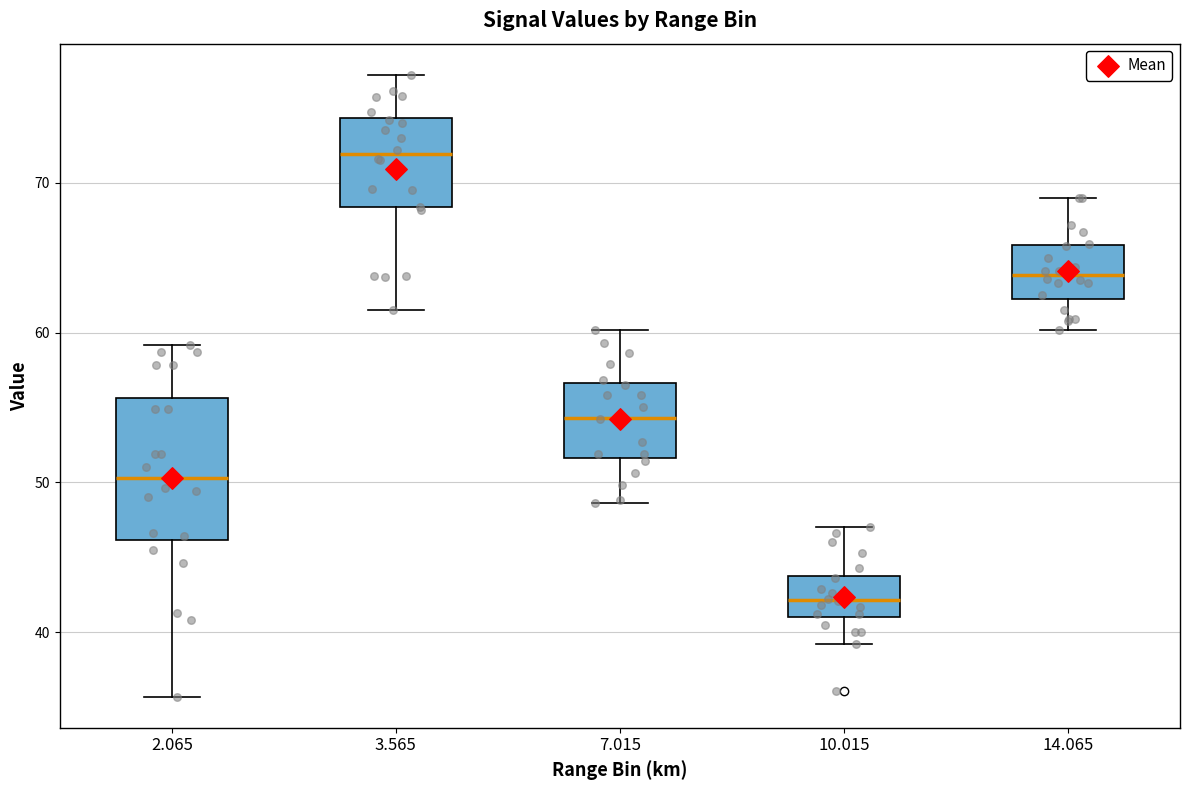

Reading left to right, transcribe this box plot: for each box, give where its median line is, the range the box spans, and where its two whiskers end, as read against the y-axis. The values are not printed on the chart, so give them approximately, as read against the axis.

2.065: median 50, box 46 to 56, whiskers 36 to 59
3.565: median 72, box 68 to 74, whiskers 62 to 77
7.015: median 54, box 52 to 57, whiskers 49 to 60
10.015: median 42, box 41 to 44, whiskers 39 to 47
14.065: median 64, box 62 to 66, whiskers 60 to 69